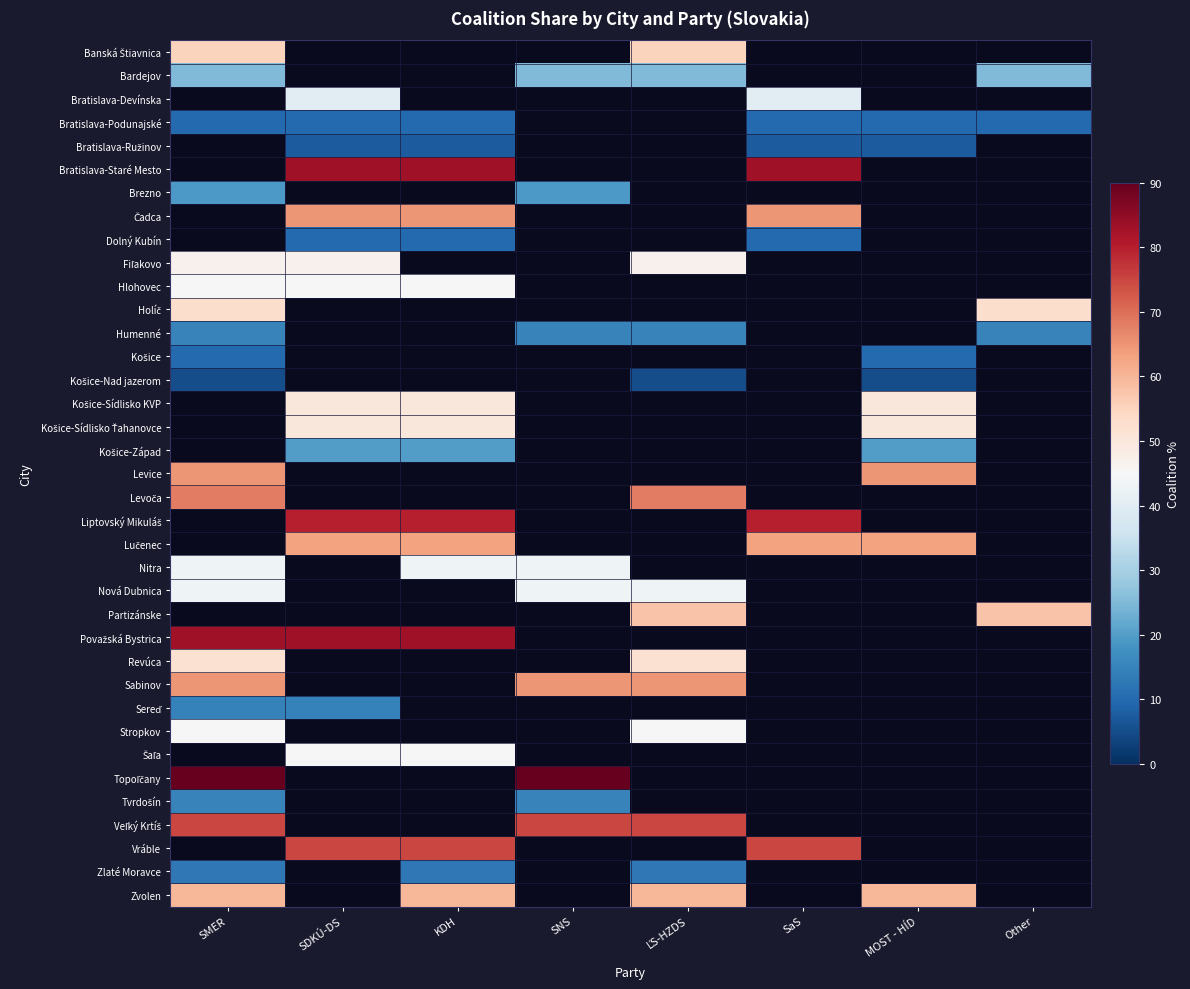

Which category has the lowest value in the Fiľakovo series?

SMER